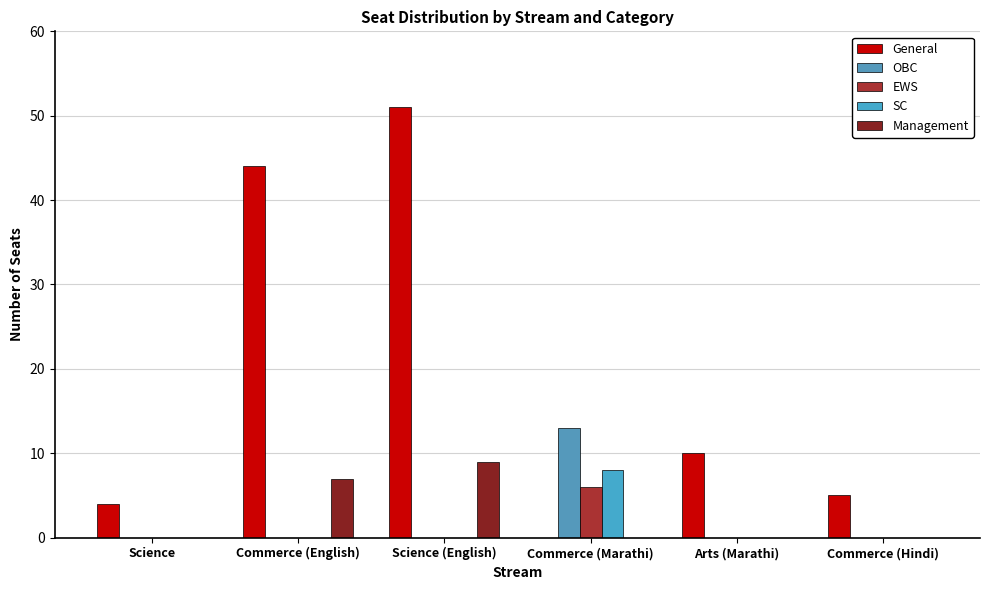

True or false: General has a value of 10 at Arts (Marathi).

True